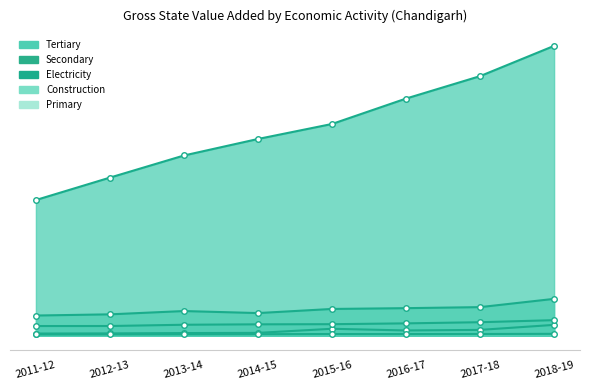

What is the total value across all series at 2015-16?

3083706